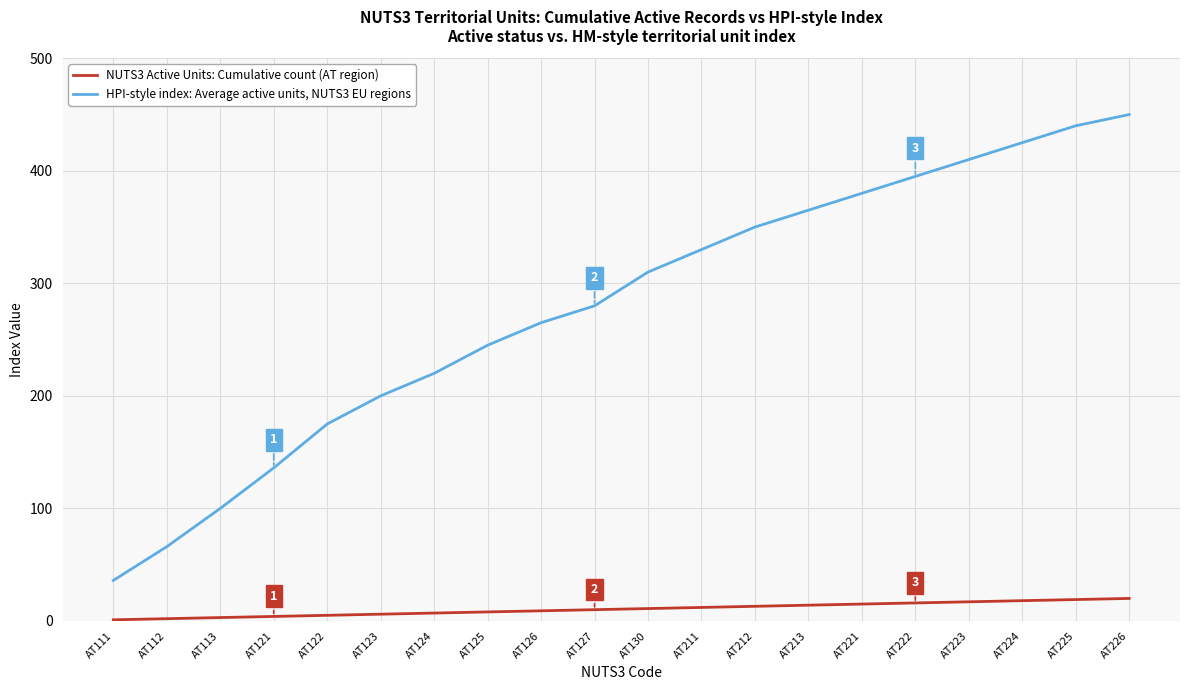

Which series has the widest spread of values?

HPI-style index: Average active units, NUTS3 EU regions